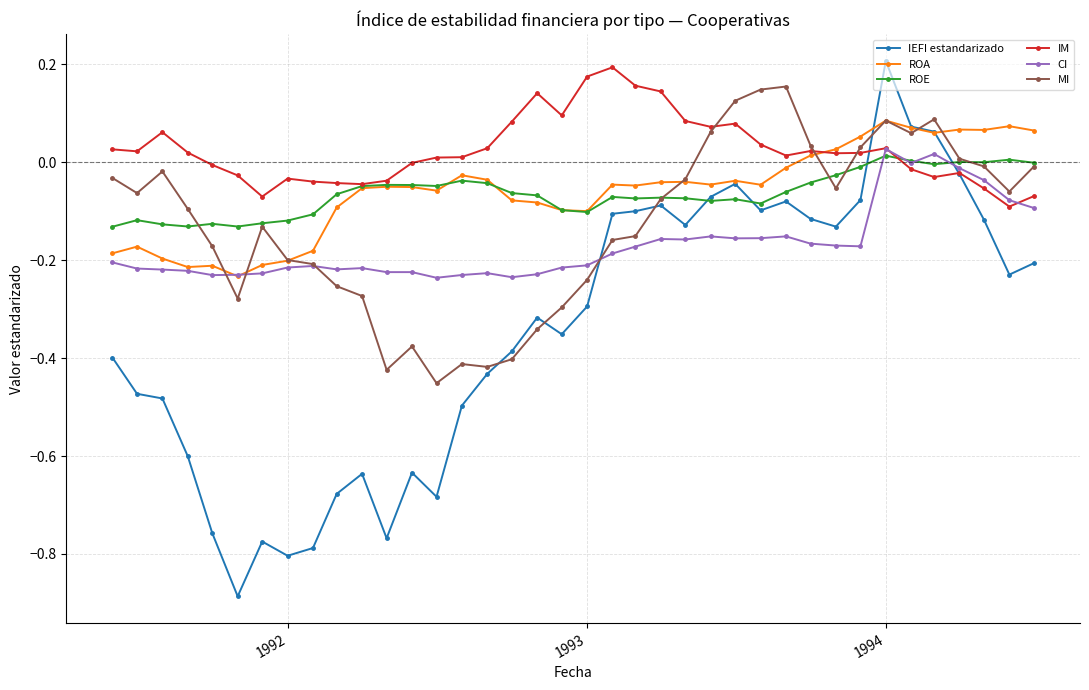

How many values in the MI series exceed 0?

10